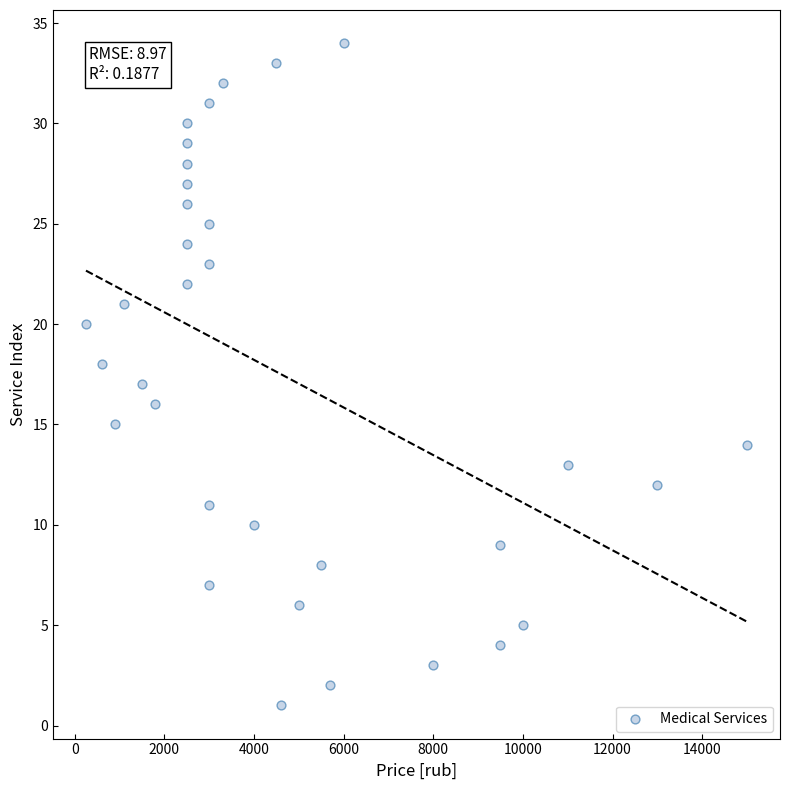

What is the range of X values (max minus min)?

14750